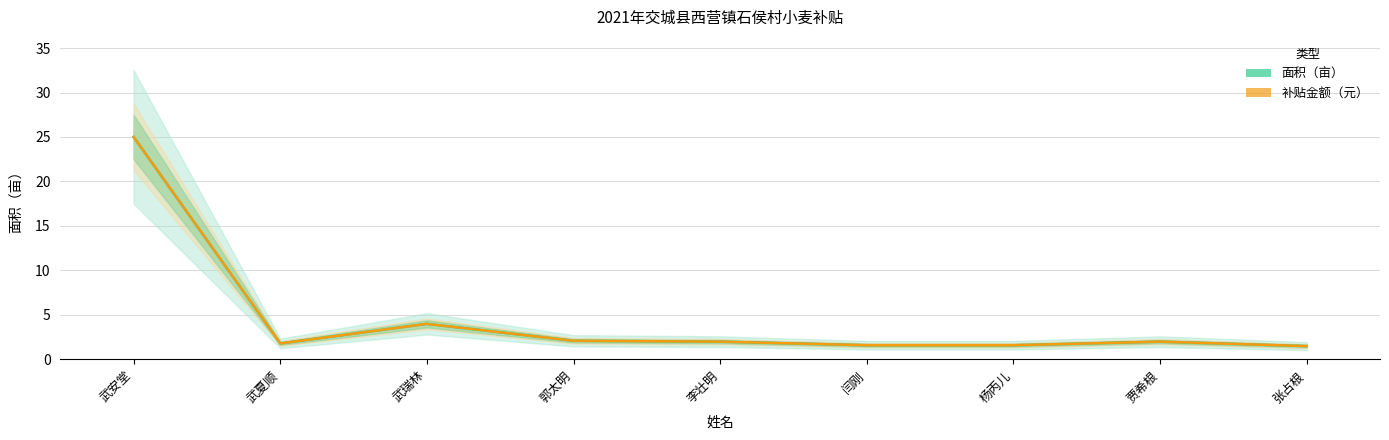

What is the total value across all series at 武瑞林?

8.0